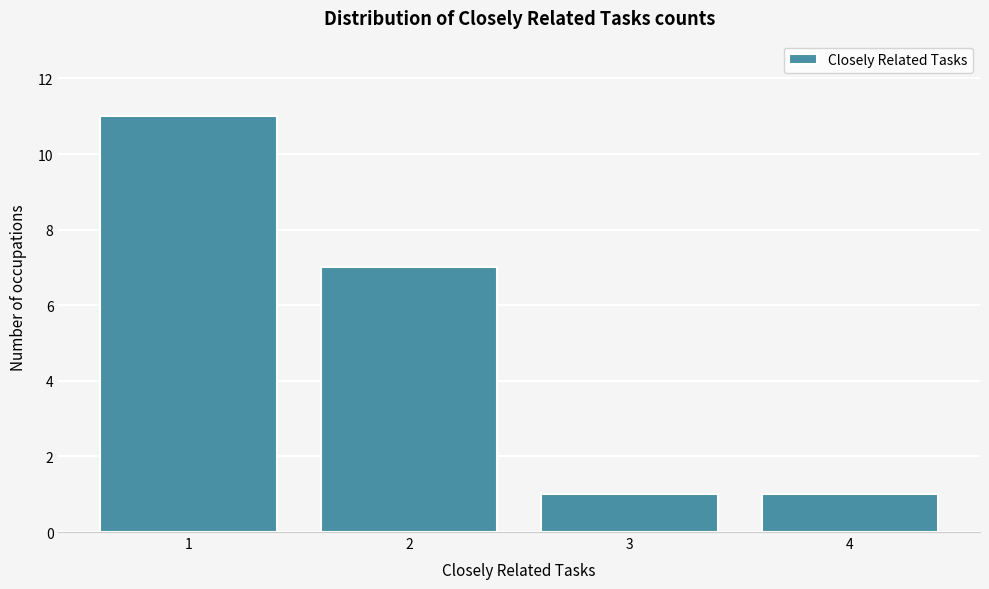

Reading left to right, list all the values displayed in this chart.

11	7	1	1